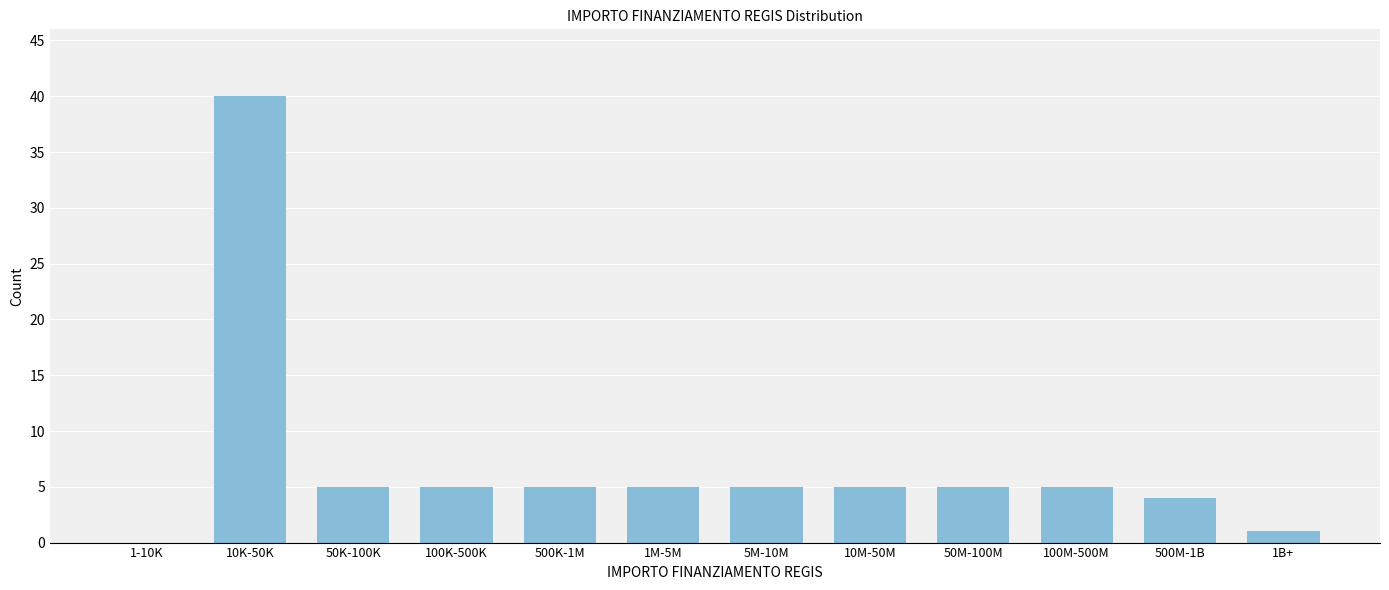

Reading left to right, list all the values displayed in this chart.

1-10K=0	10K-50K=40	50K-100K=5	100K-500K=5	500K-1M=5	1M-5M=5	5M-10M=5	10M-50M=5	50M-100M=5	100M-500M=5	500M-1B=4	1B+=1